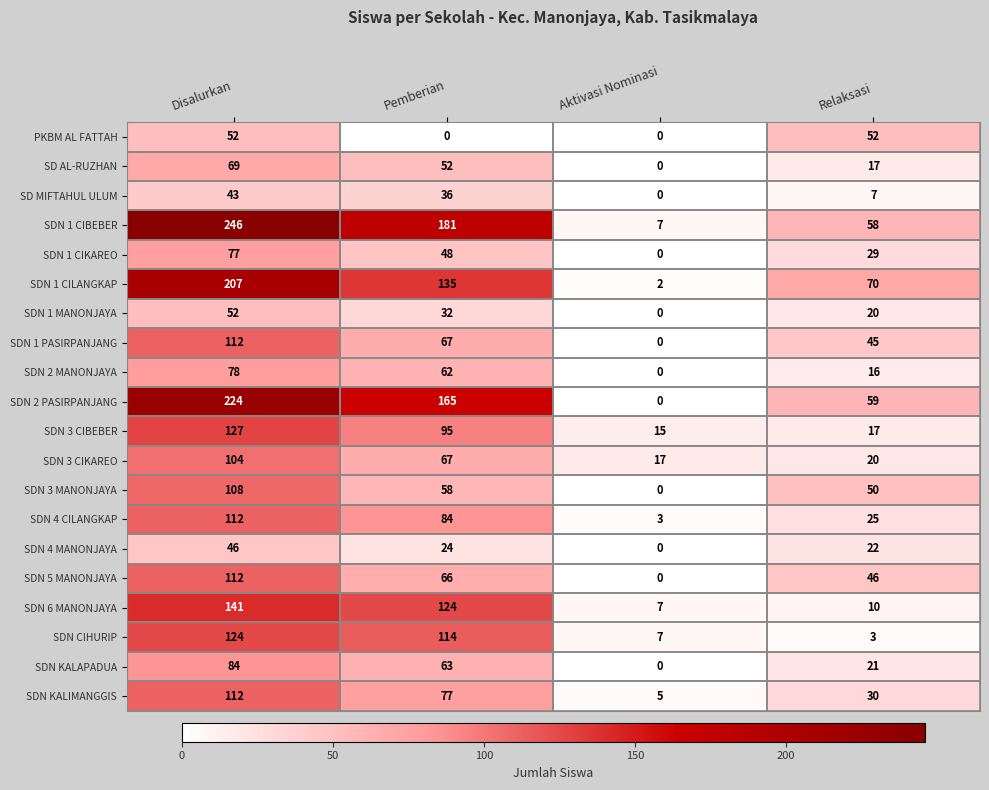

Which label corresponds to the largest value in the chart?

Disalurkan